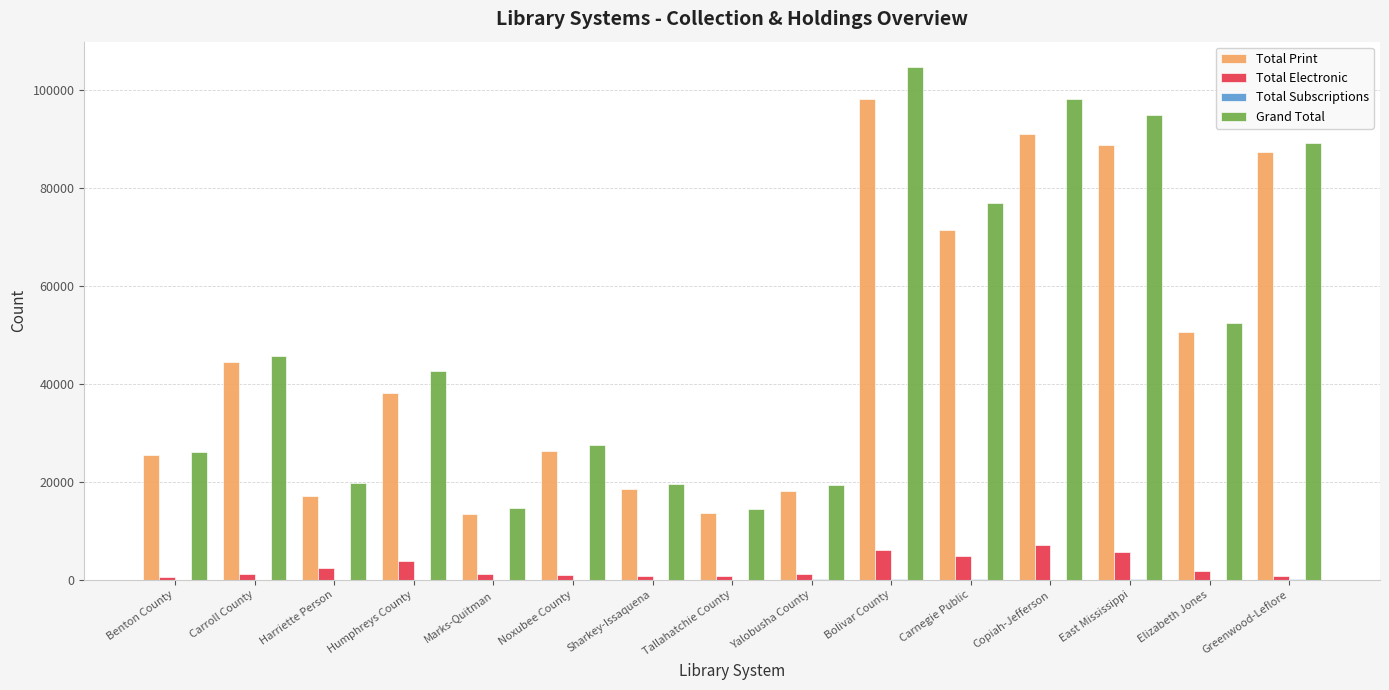

Are the bars grouped side by side (vs. stacked)?

Yes